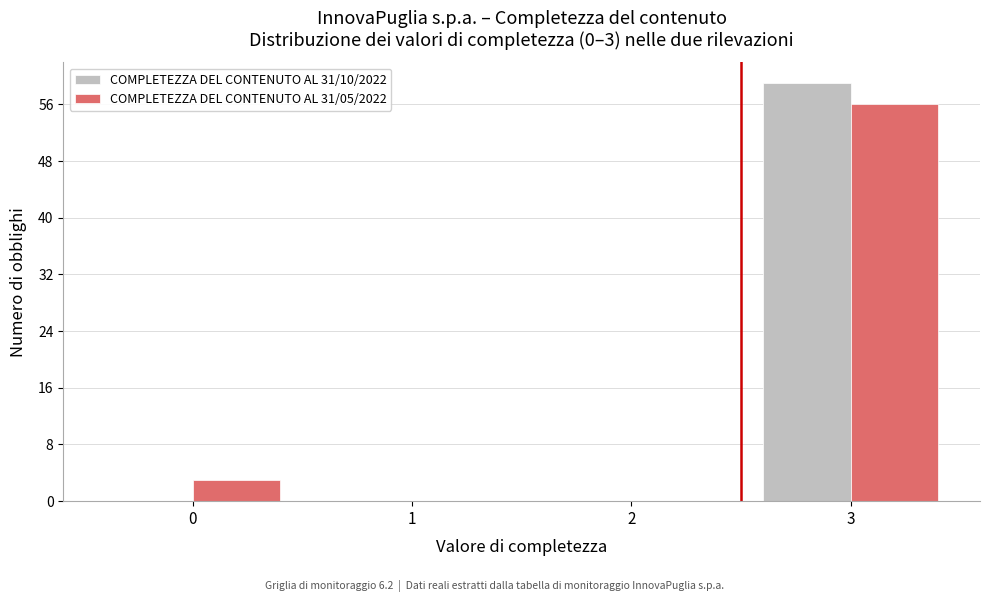

Reading left to right, what are all the values shown in this chart?

COMPLETEZZA DEL CONTENUTO AL 31/10/2022: 0=0	1=0	2=0	3=59
COMPLETEZZA DEL CONTENUTO AL 31/05/2022: 0=3	1=0	2=0	3=56